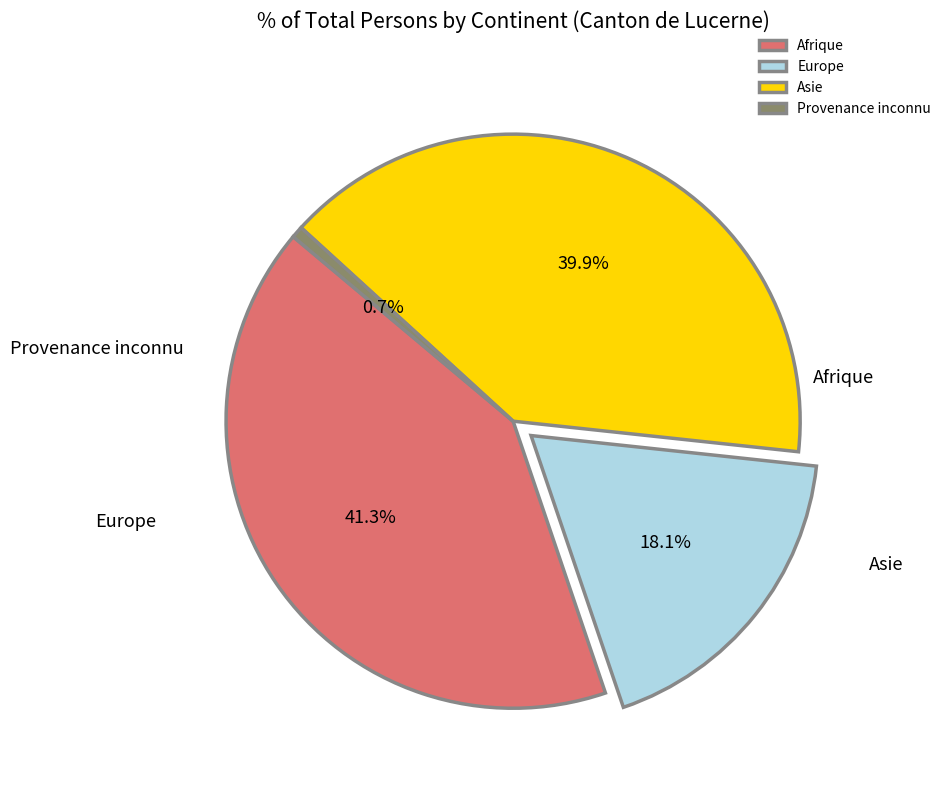

Rank the categories by value from highest to lowest.

Afrique, Asie, Europe, Provenance inconnu